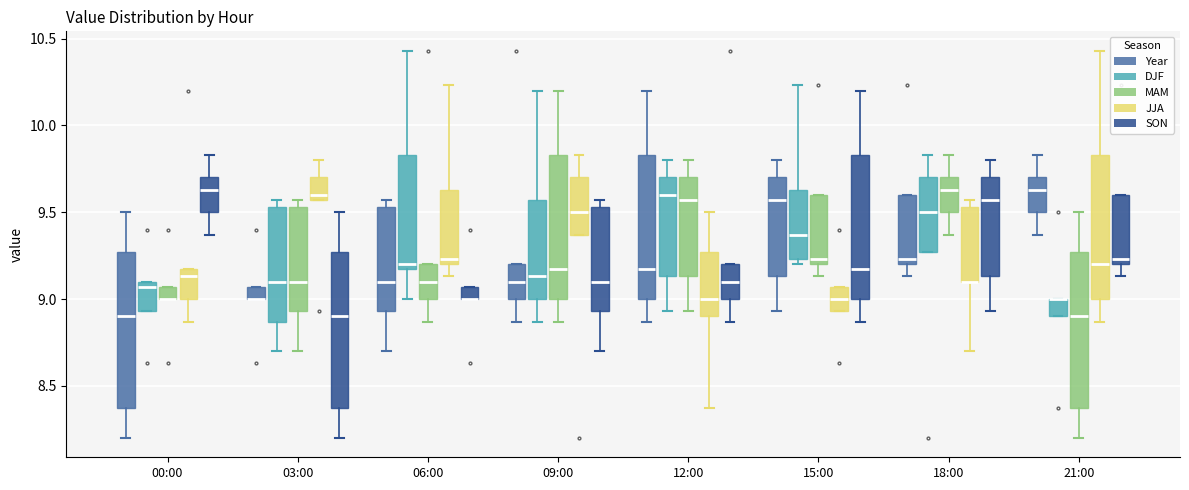

Where does the lower whisker of the box for 06:00 (Year) end on the y-axis? The values are not printed on the chart, so give them approximately, as read against the axis.

8.70